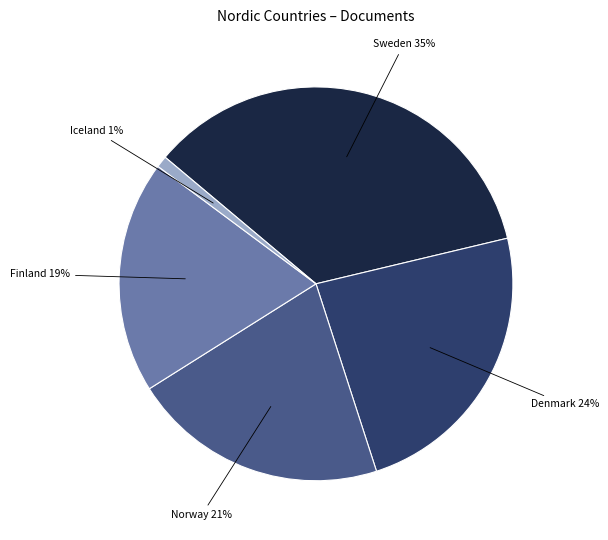

Is there a majority slice in this chart?

No